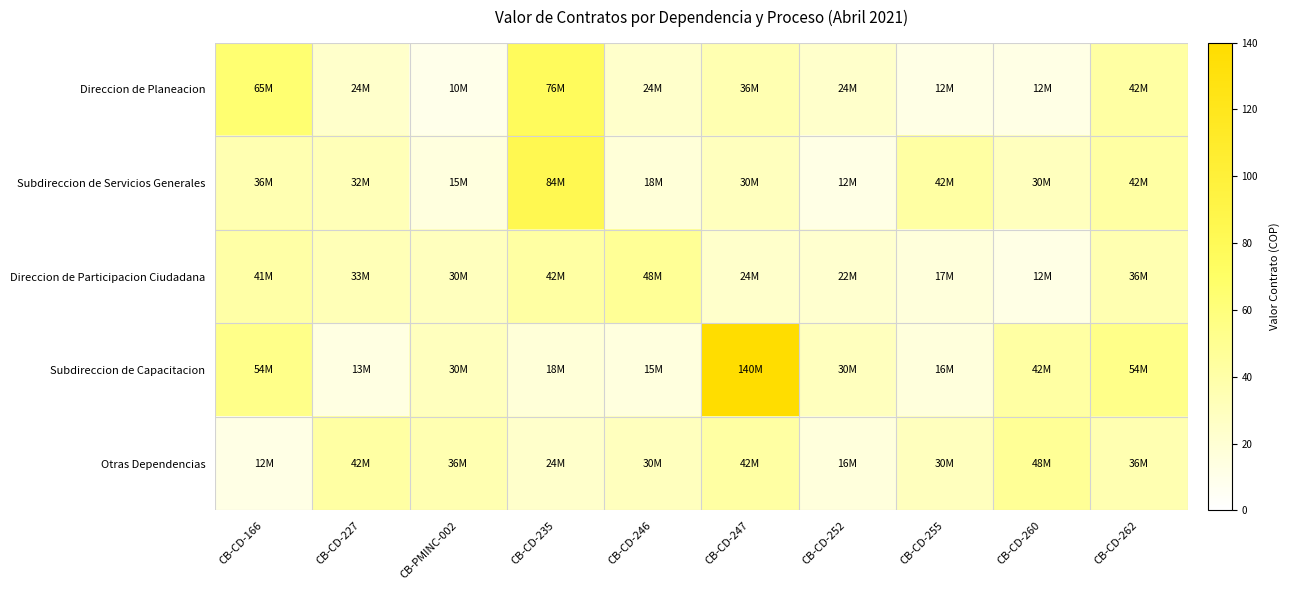

Which series changed the most between CB-CD-227 and CB-CD-260?

Subdireccion de Capacitacion